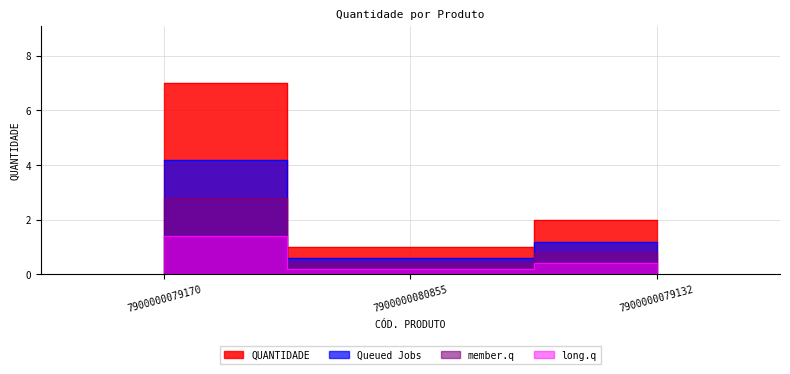

List the labels in order of value, smallest first.

7900000080855, 7900000079132, 7900000079170